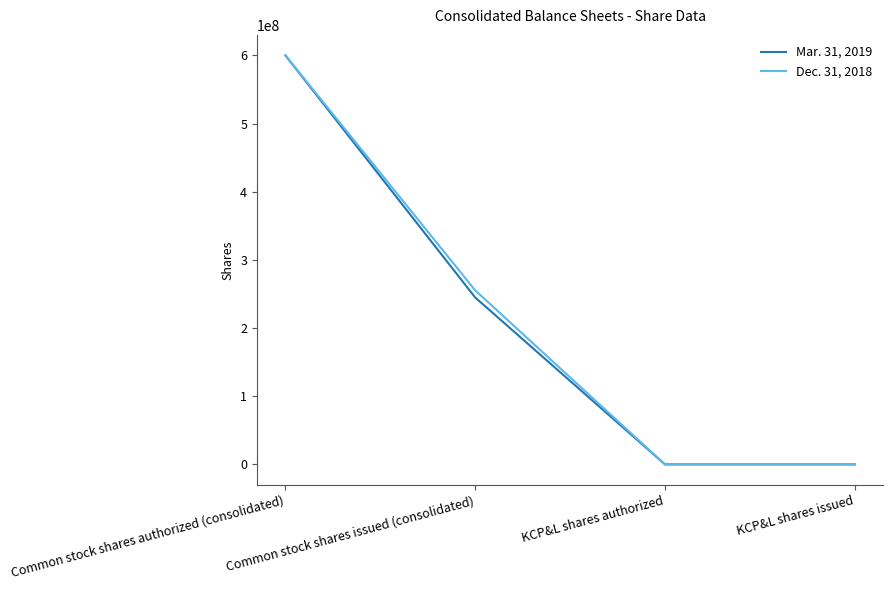

How many categories are shown in the chart?

4